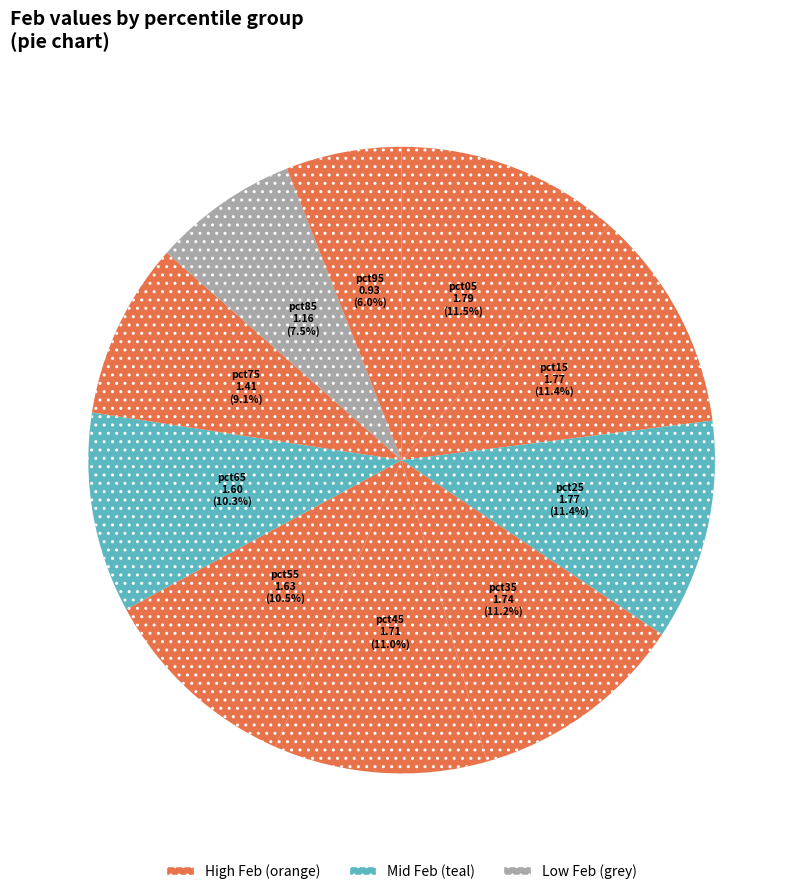

What percentage do pct15 and pct75 together represent?

20.5%